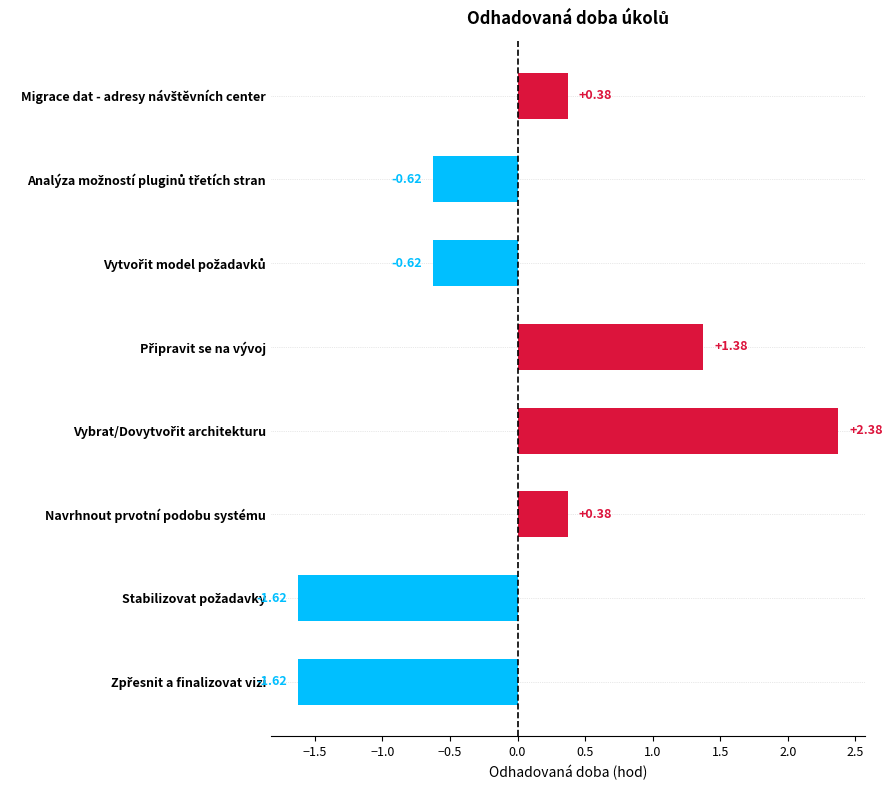

What is the label of the 6th bar from the top?

Navrhnout prvotní podobu systému